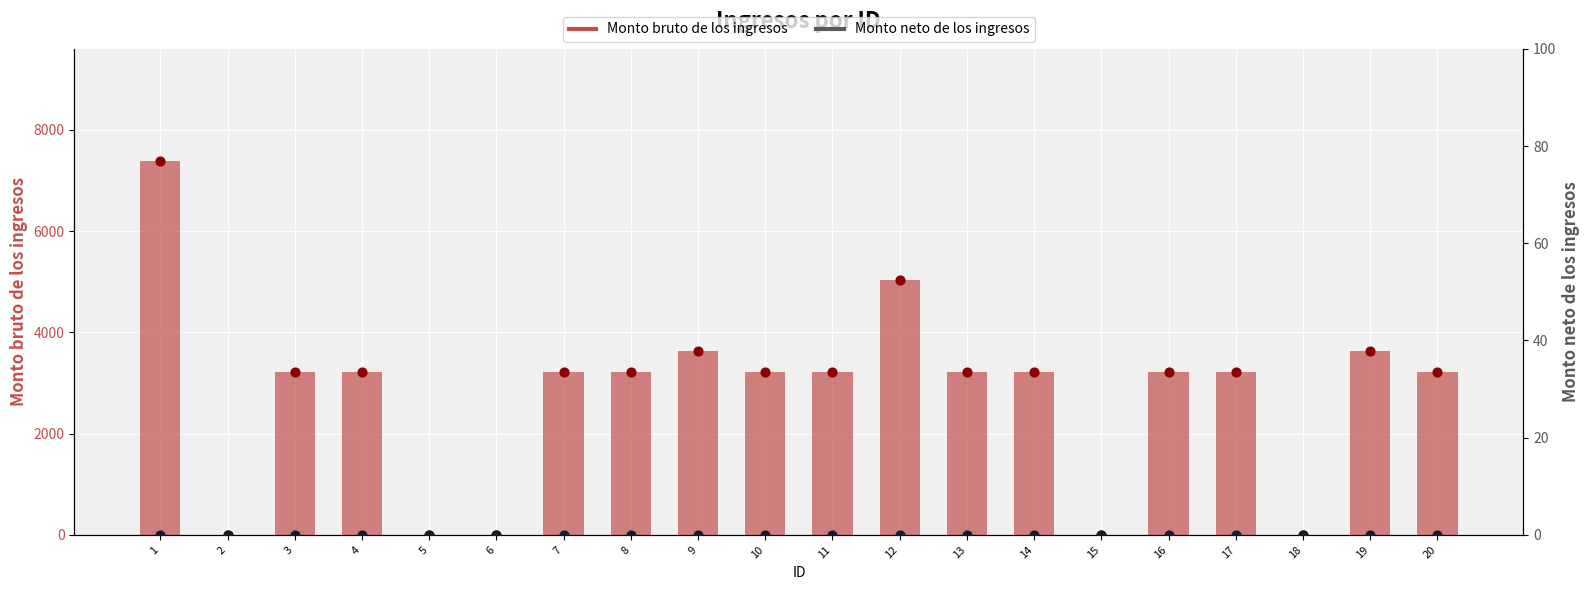

Which series has the largest total across all categories?

Monto bruto de los ingresos